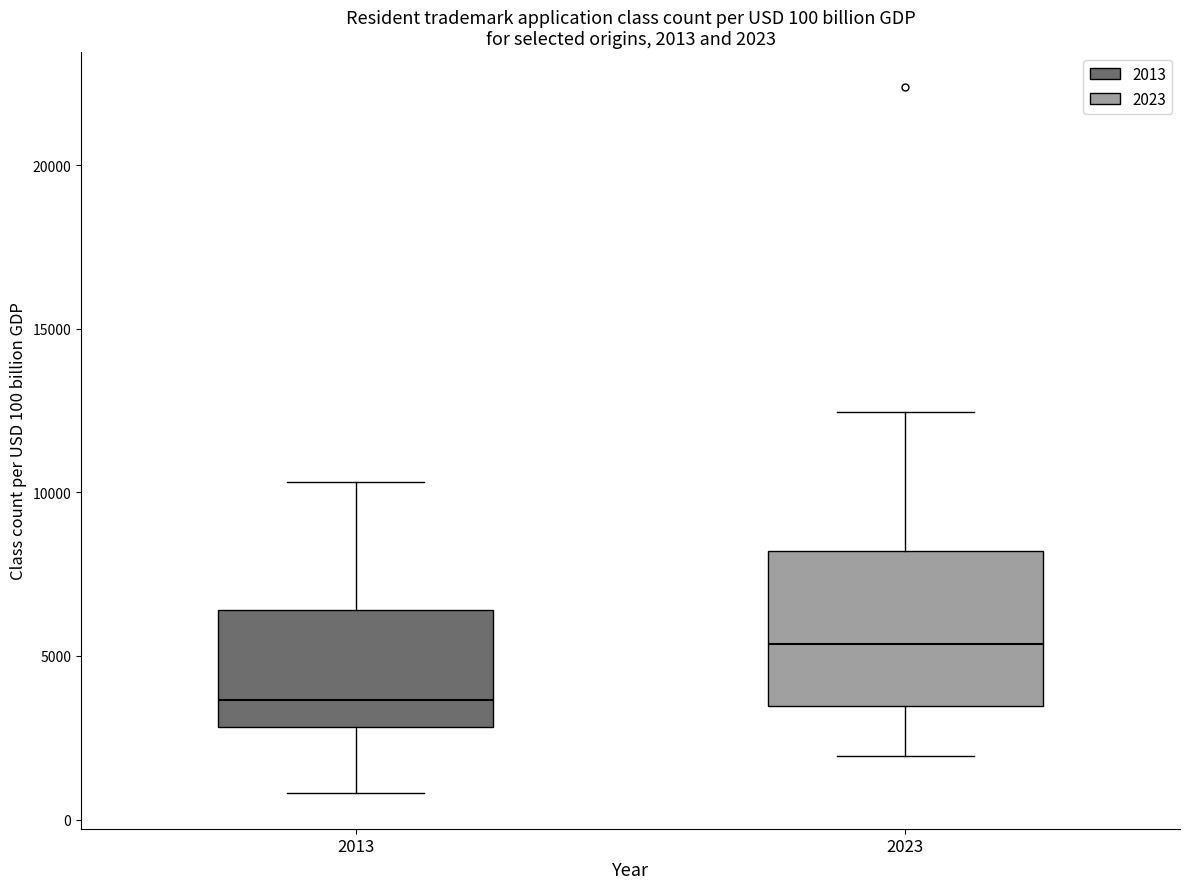

Which box has the lowest median line?

2013